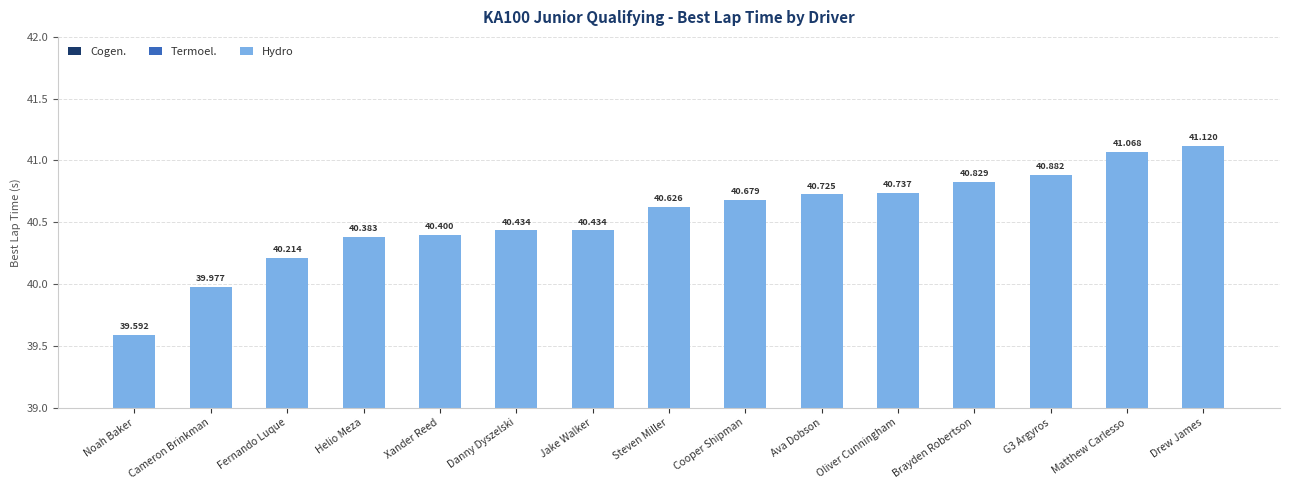

What are all the series names shown in the legend?

Cogen., Termoel., Hydro